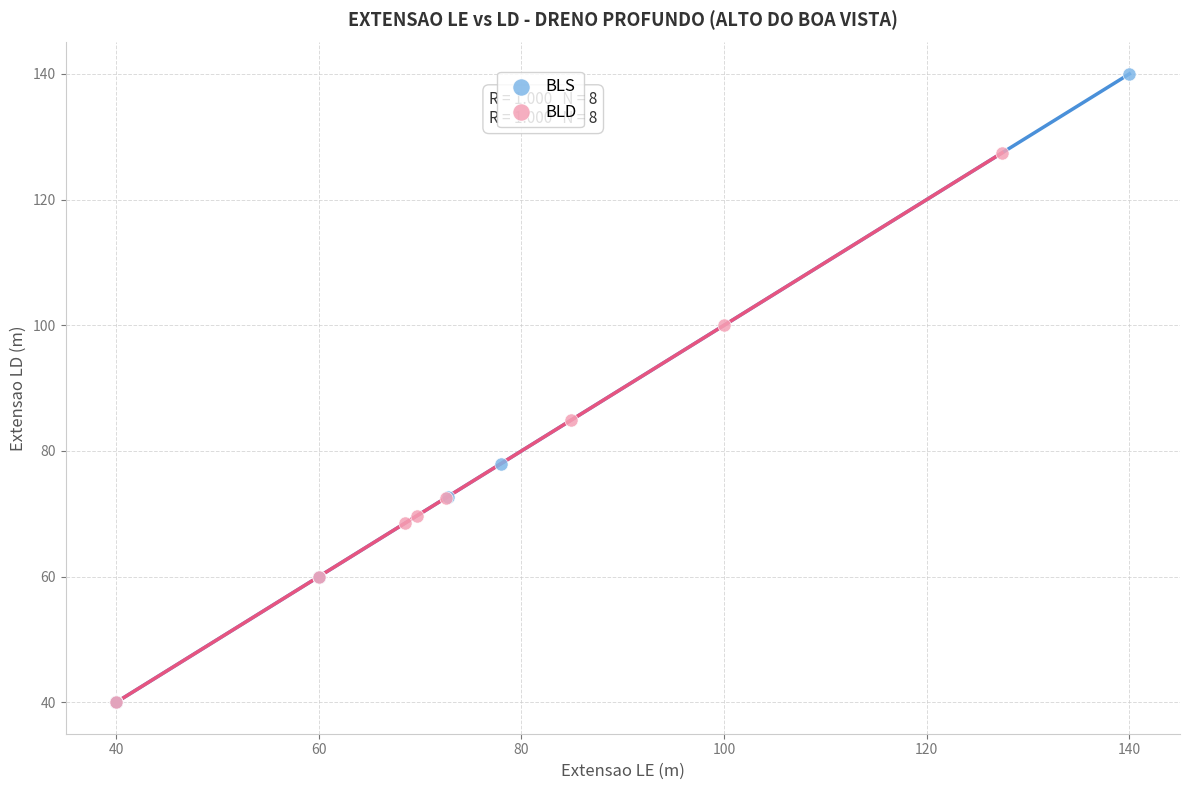

Which series has the widest spread of Y values?

BLS